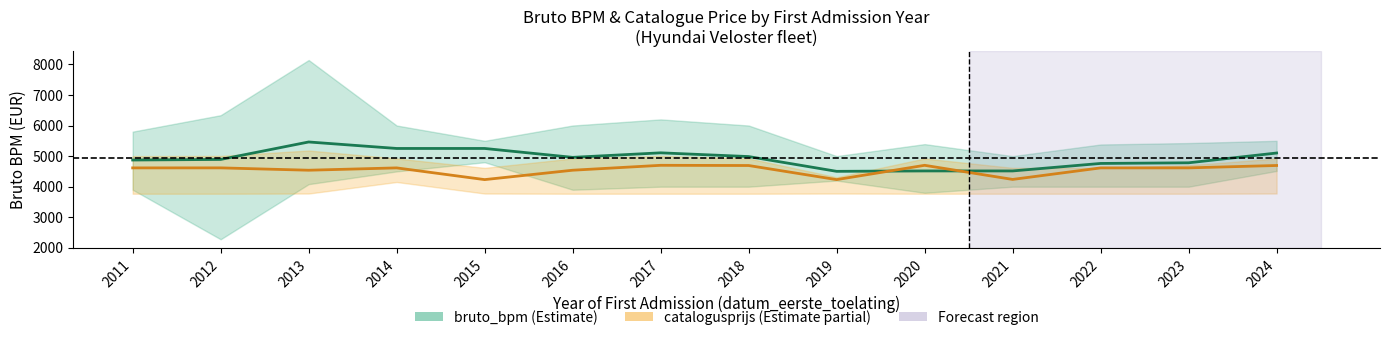

Rank the series by their maximum value, from highest to lowest.

bruto_bpm (avg), catalogusprijs (avg)